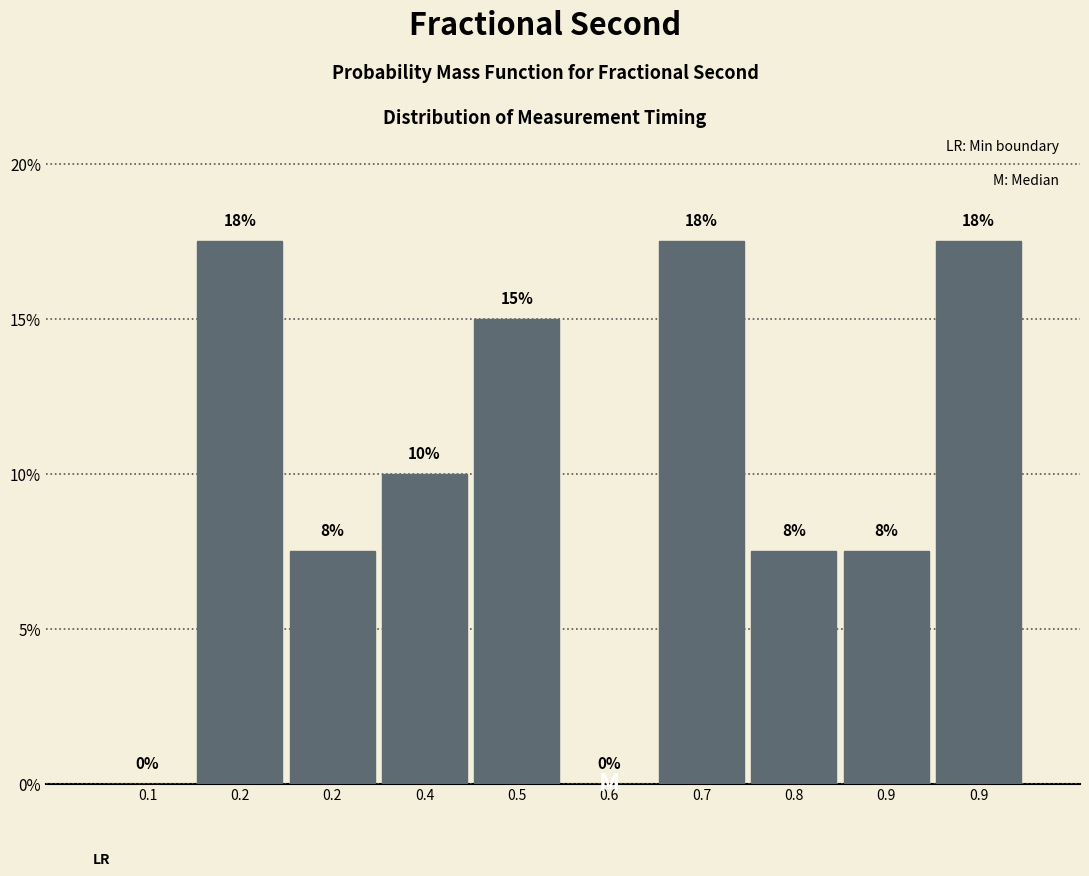

Are the bars horizontal?

No